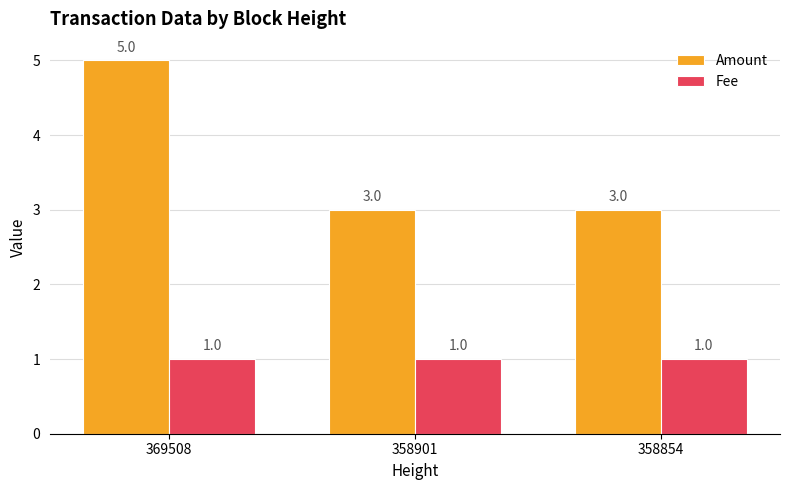

What is the maximum value shown in the chart?

5